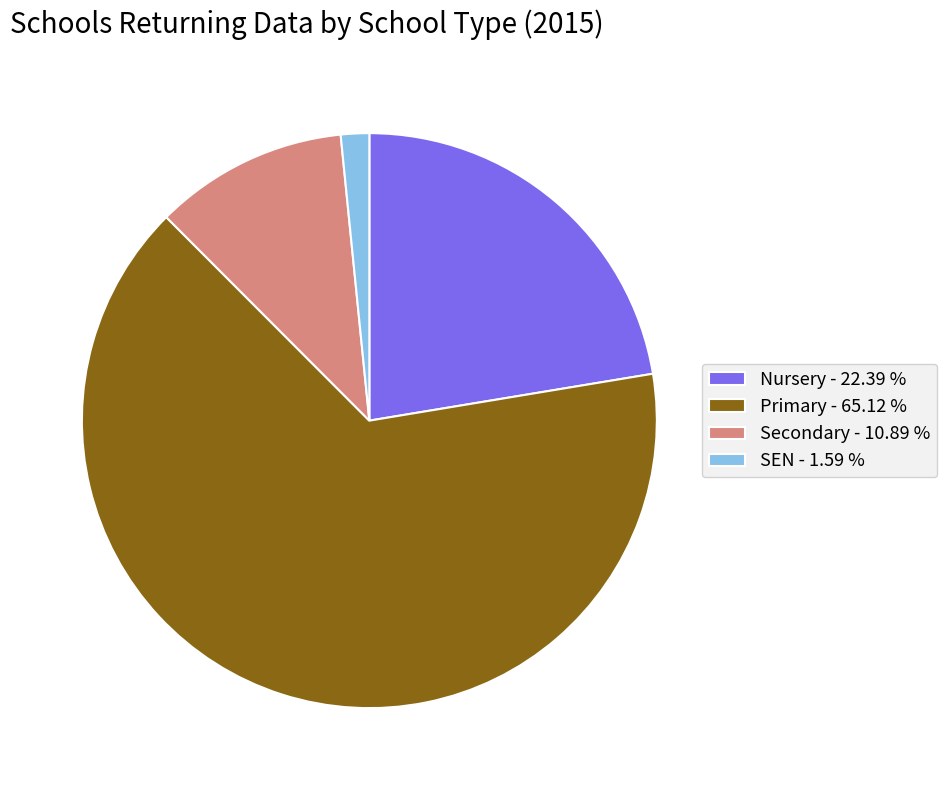

True or false: Secondary accounts for 11% of the total.

True